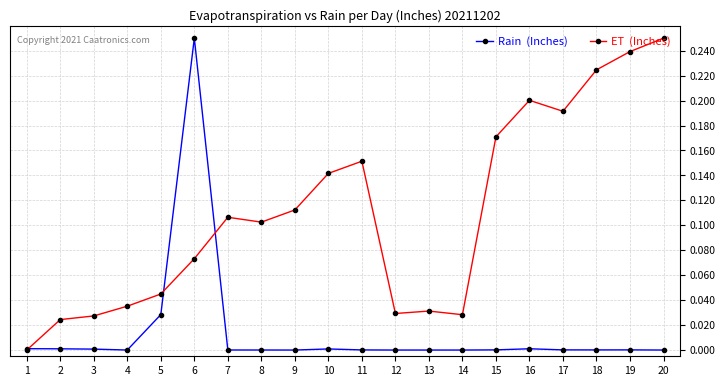

Does the chart display data point markers on the line(s)?

Yes